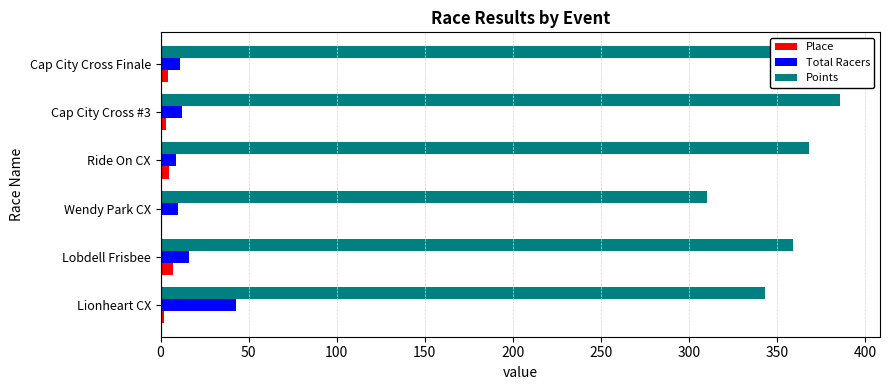

Reading left to right, extract all data points from this chart.

Place: 2.0	7.0	1.0	5.0	3.0	4.0
Total Racers: 43.0	16.0	10.0	9.0	12.0	11.0
Points: 343.3	358.8	310.3	367.8	385.4	388.9